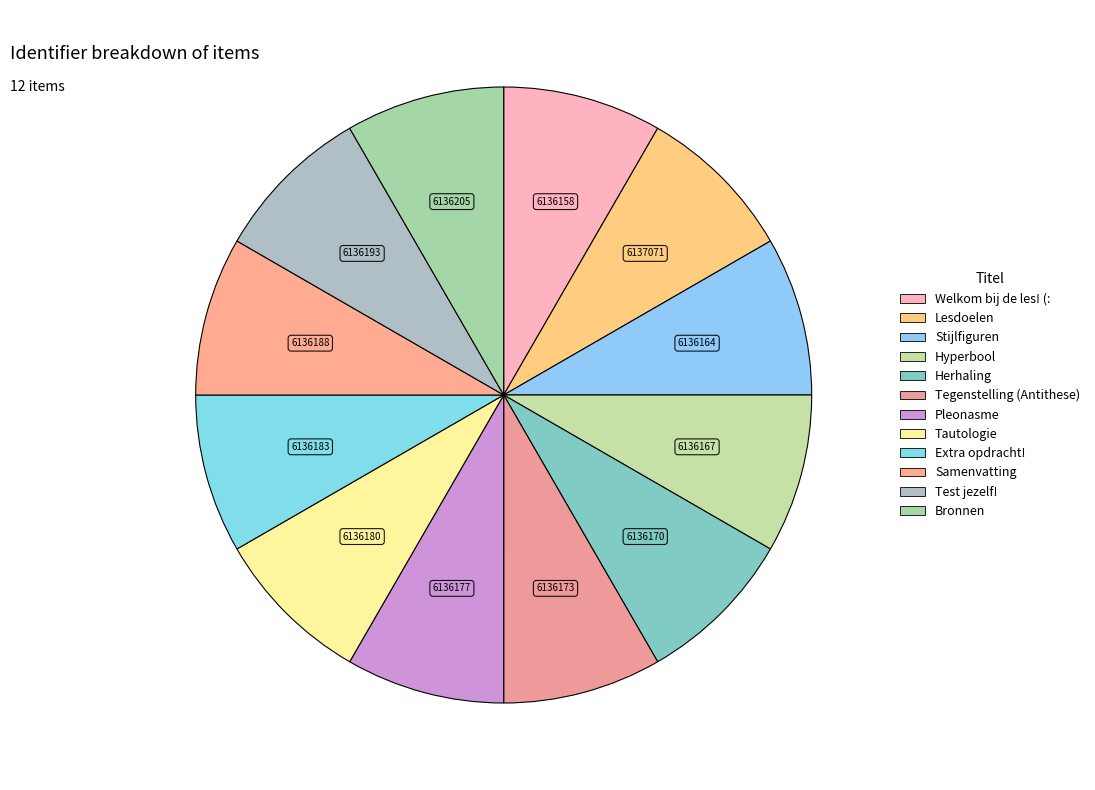

What percentage do Herhaling and Tautologie together represent?

16.7%